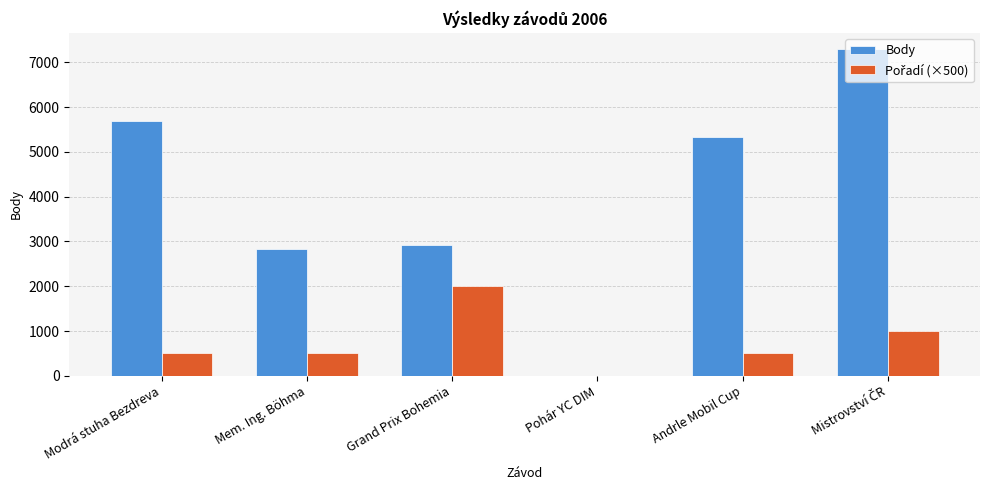

Which series has the widest spread of values?

Body